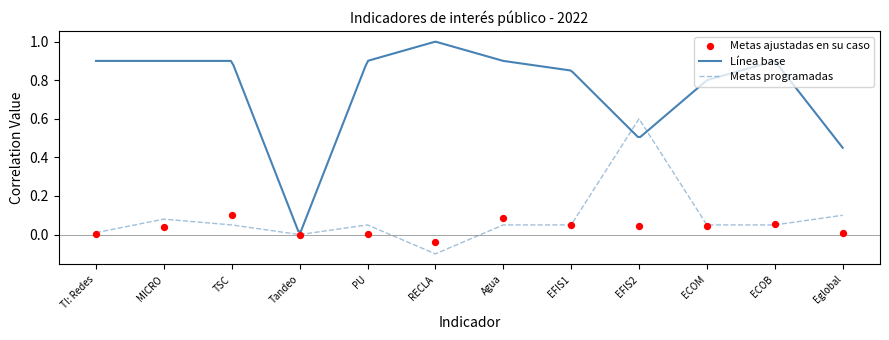

The value of Metas programadas at Tandeo is 0.3. True or false?

False